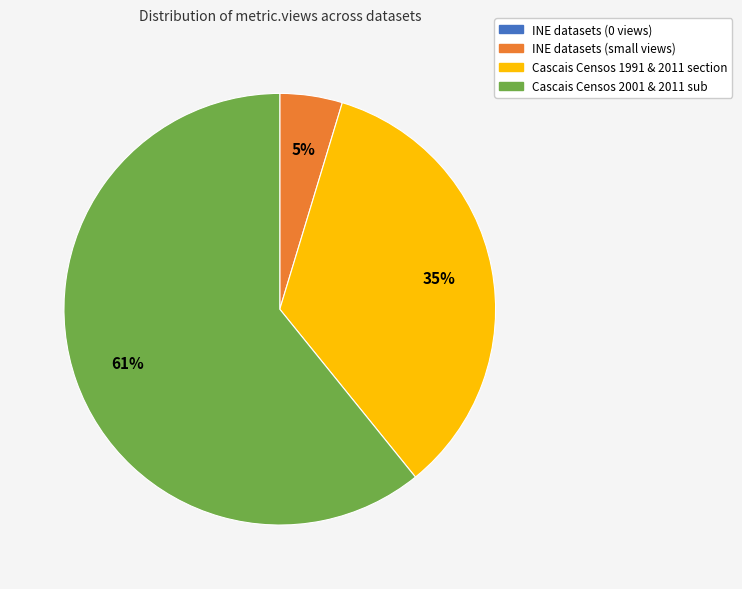

Is there a majority slice in this chart?

Yes